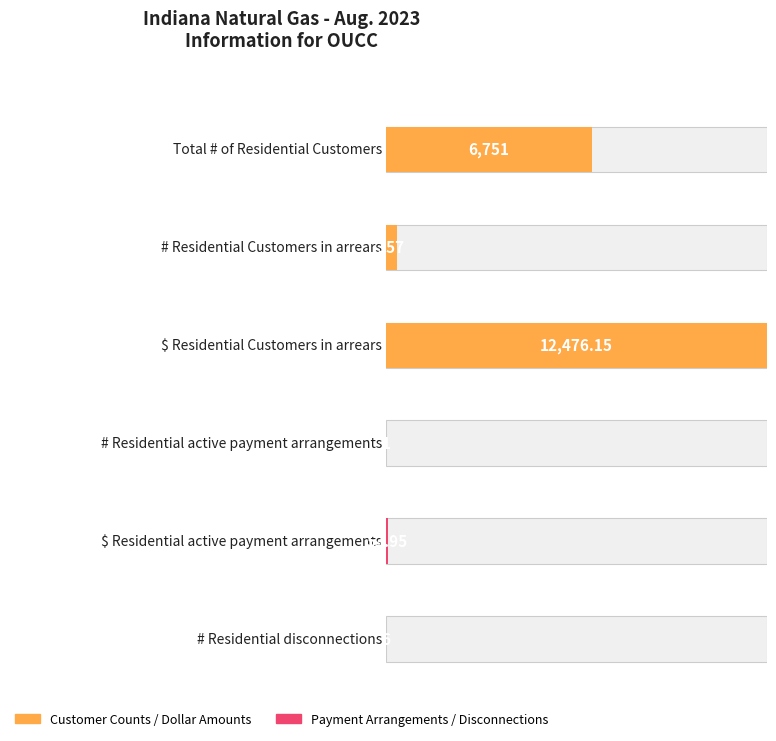

At which label is the value closest to 6238?

Total # of Residential Customers